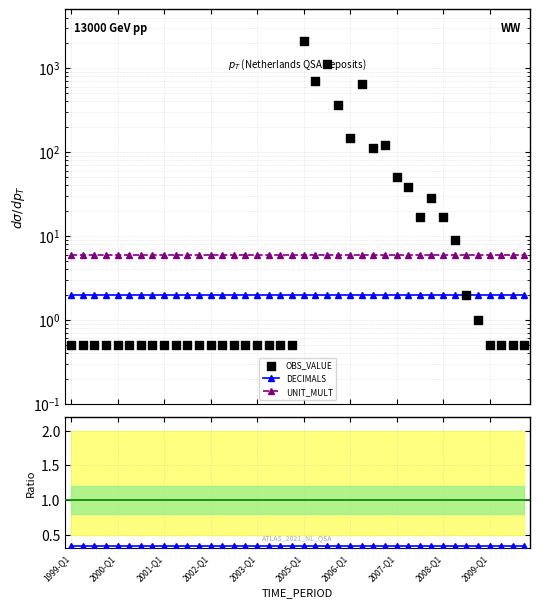

What is the total value across all series at 22?

1139.3